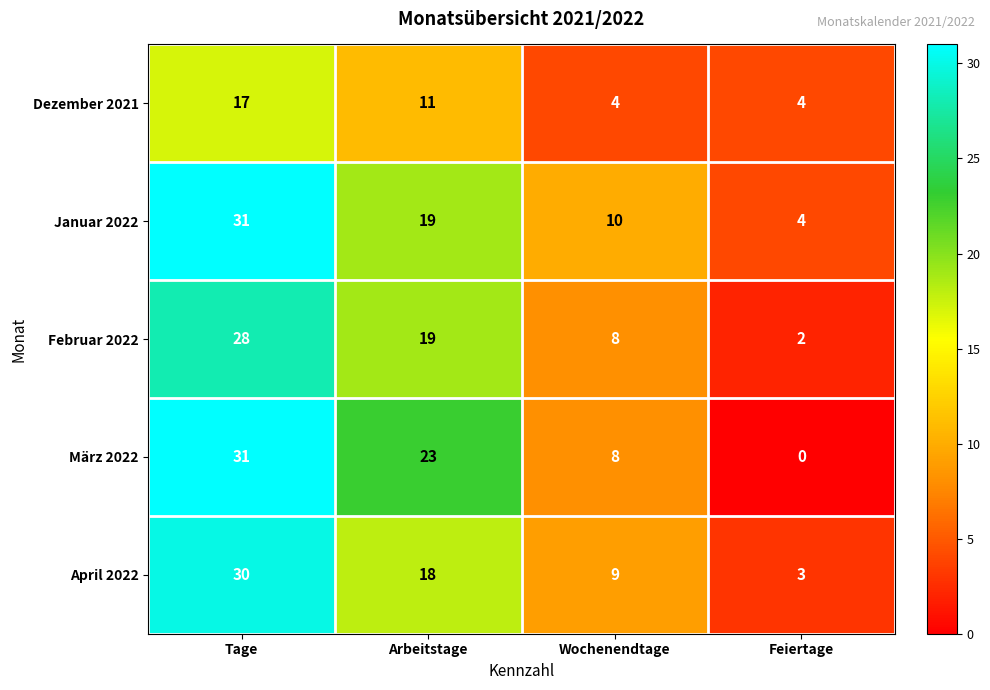

What value does the Dezember 2021 series have at Arbeitstage?

11